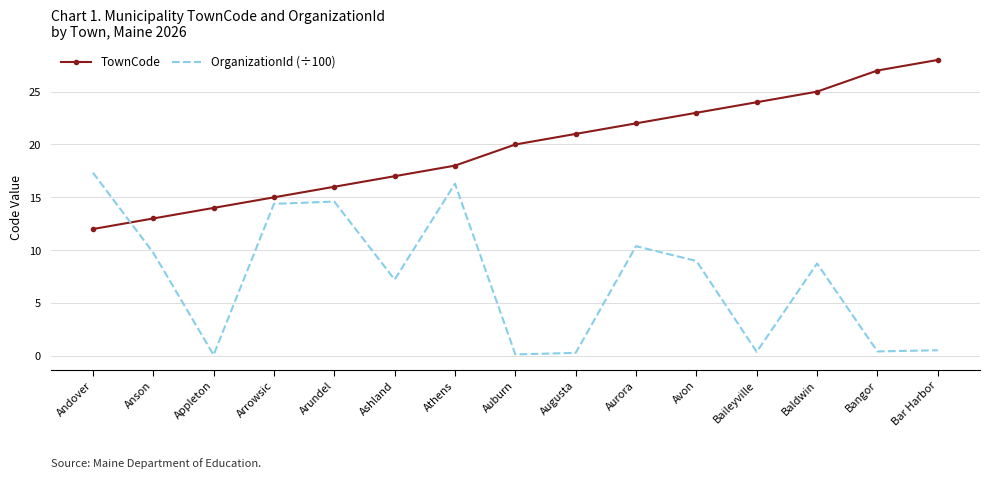

At how many categories does at least one series exceed 9?

15